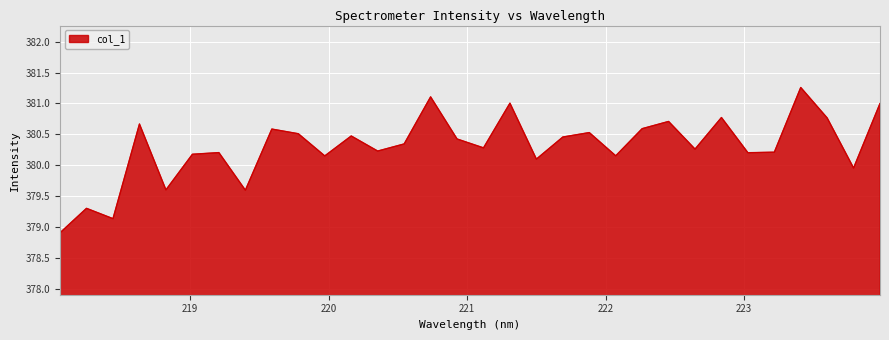

What is the difference between the maximum and minimum values?

2.3